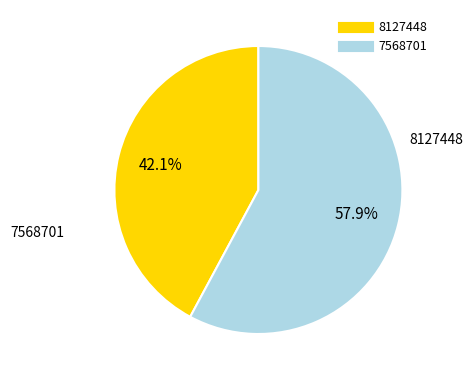

Which category accounts for the majority?

7568701